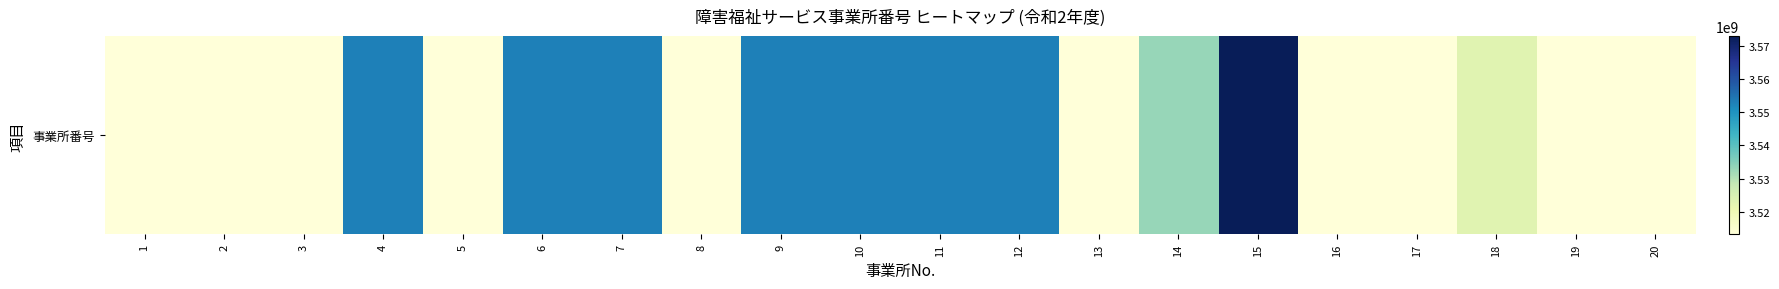

Between 12 and 11, which is larger?

12